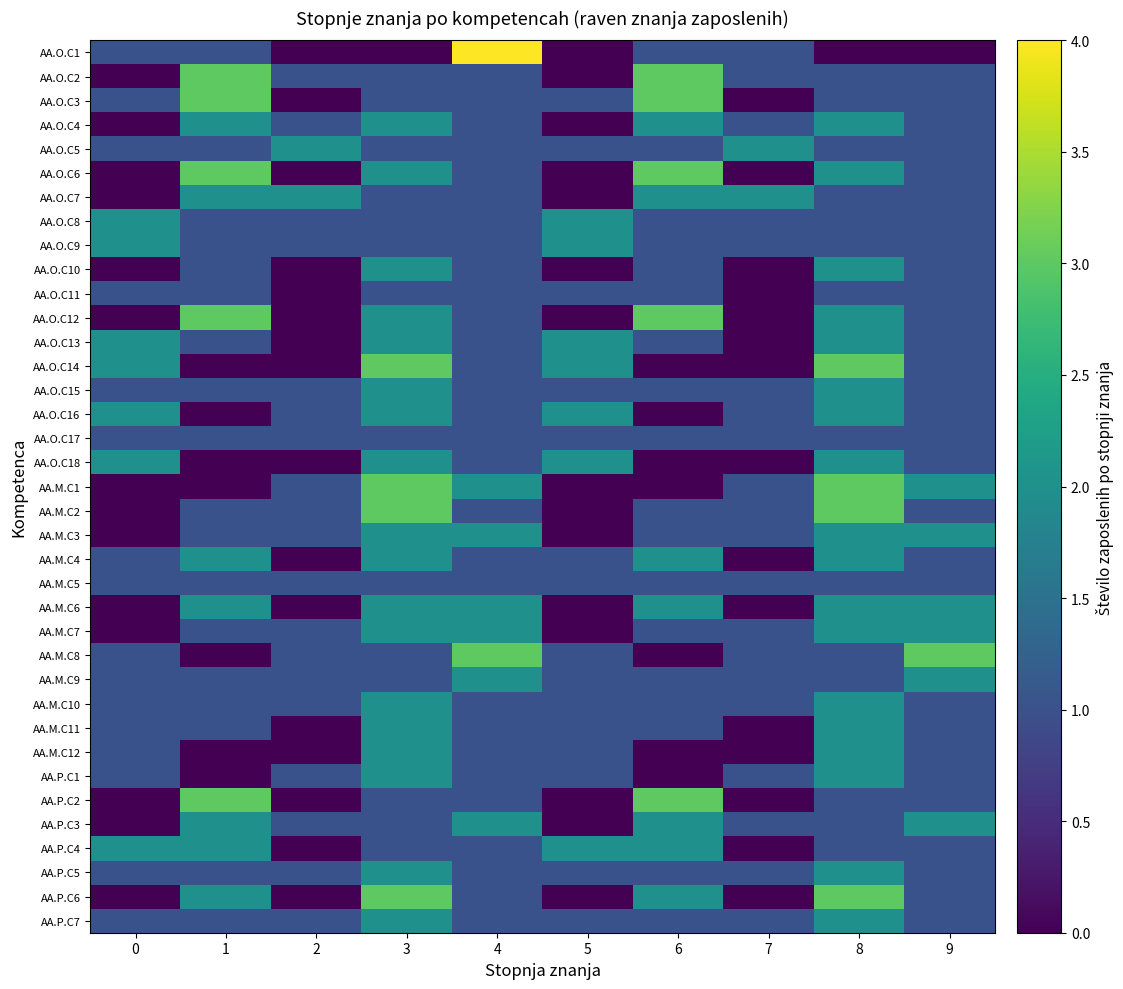

What is the spread (max minus min) of values at 8?

3